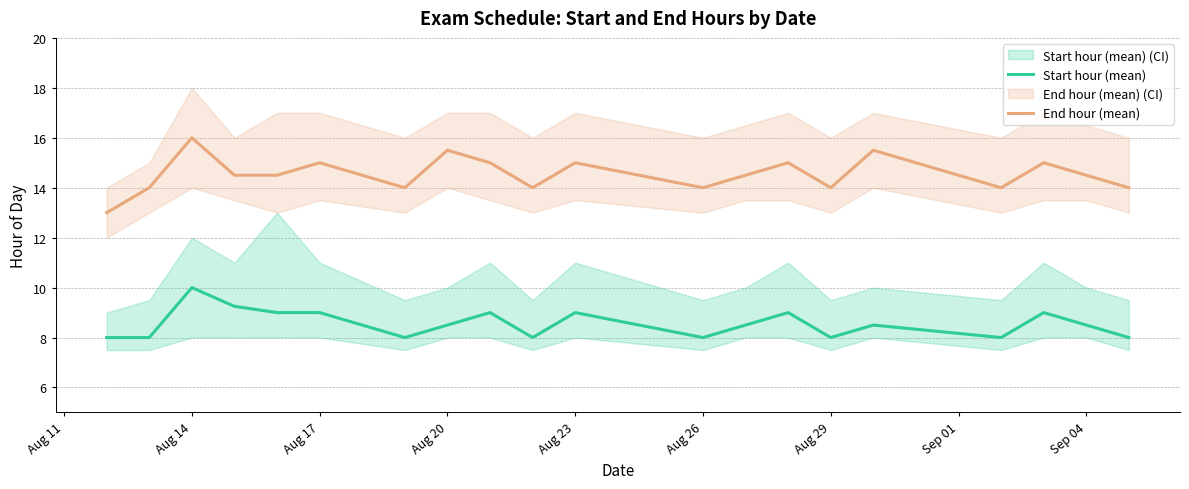

Is the value of End hour (mean) at Sep 04 greater than the value of Start hour (mean) at Aug 29?

Yes